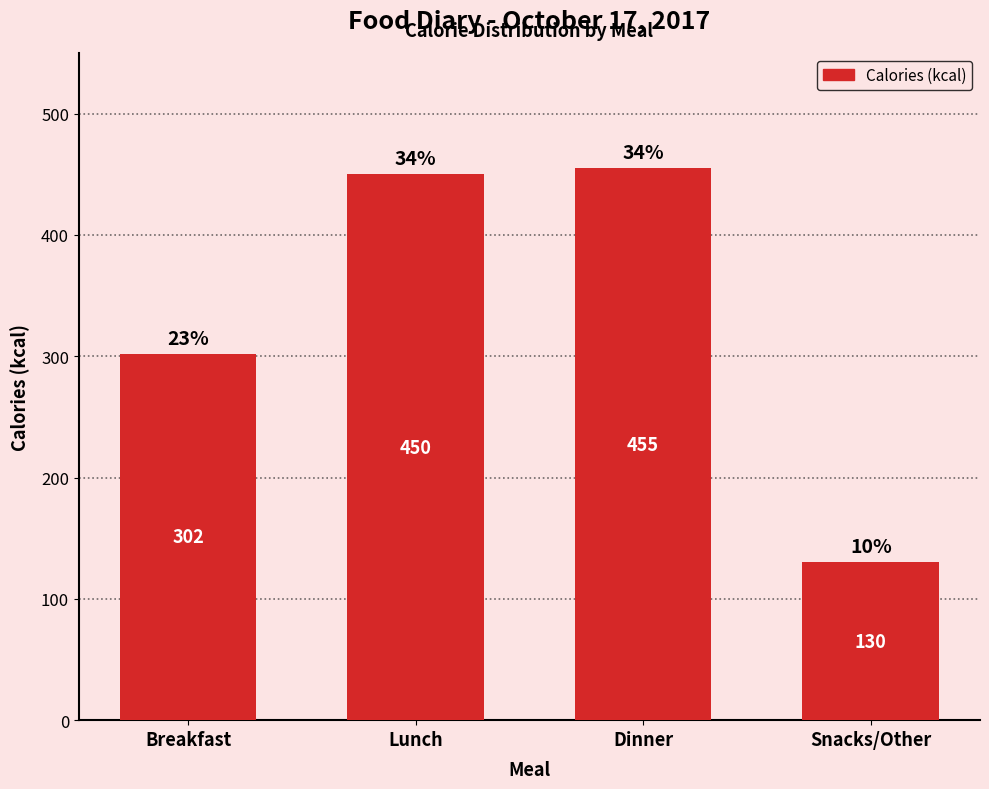

Reading left to right, transcribe all the data shown in this chart.

Breakfast=302	Lunch=450	Dinner=455	Snacks/Other=130